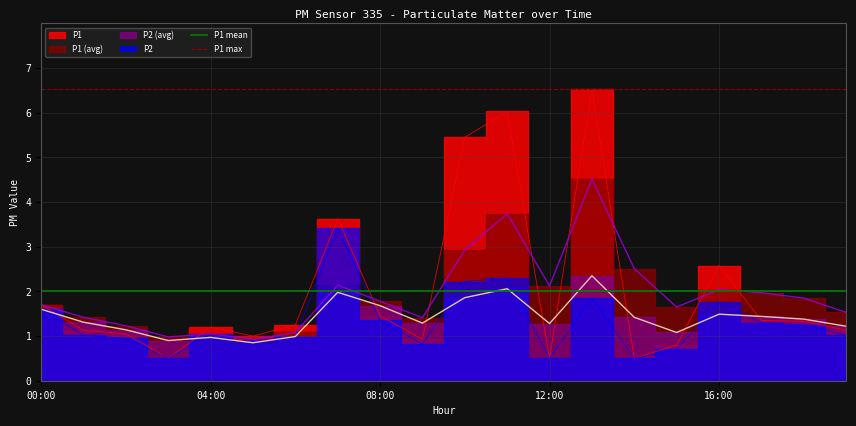

What is the sum of all P1 mean values?

4.0